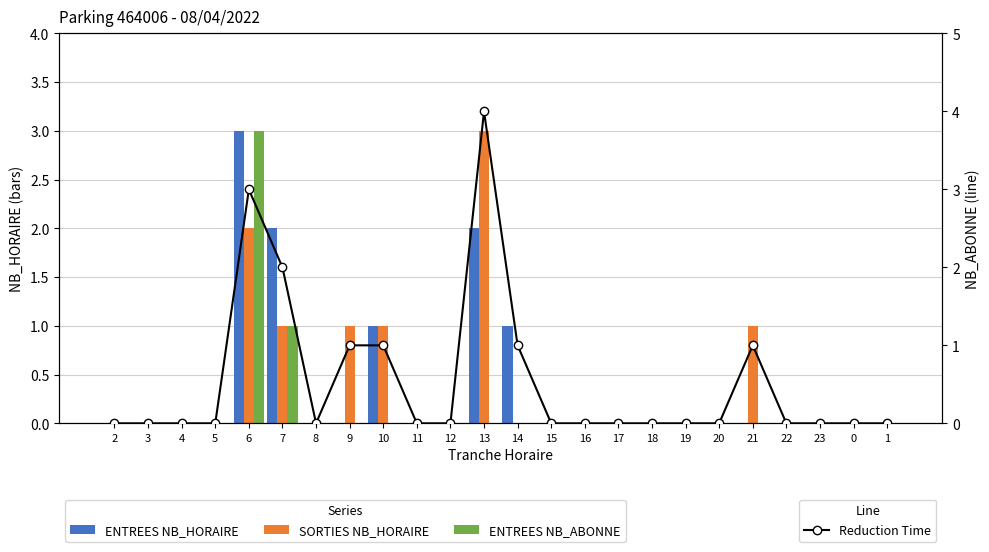

Reading left to right, what are all the values shown in this chart?

ENTREES NB_HORAIRE: 2=0	3=0	4=0	5=0	6=3	7=2	8=0	9=0	10=1	11=0	12=0	13=2	14=1	15=0	16=0	17=0	18=0	19=0	20=0	21=0	22=0	23=0	0=0	1=0
SORTIES NB_HORAIRE: 2=0	3=0	4=0	5=0	6=2	7=1	8=0	9=1	10=1	11=0	12=0	13=3	14=0	15=0	16=0	17=0	18=0	19=0	20=0	21=1	22=0	23=0	0=0	1=0
ENTREES NB_ABONNE: 2=0	3=0	4=0	5=0	6=3	7=1	8=0	9=0	10=0	11=0	12=0	13=0	14=0	15=0	16=0	17=0	18=0	19=0	20=0	21=0	22=0	23=0	0=0	1=0
Reduction Time: 2=0	3=0	4=0	5=0	6=3	7=2	8=0	9=1	10=1	11=0	12=0	13=4	14=1	15=0	16=0	17=0	18=0	19=0	20=0	21=1	22=0	23=0	0=0	1=0